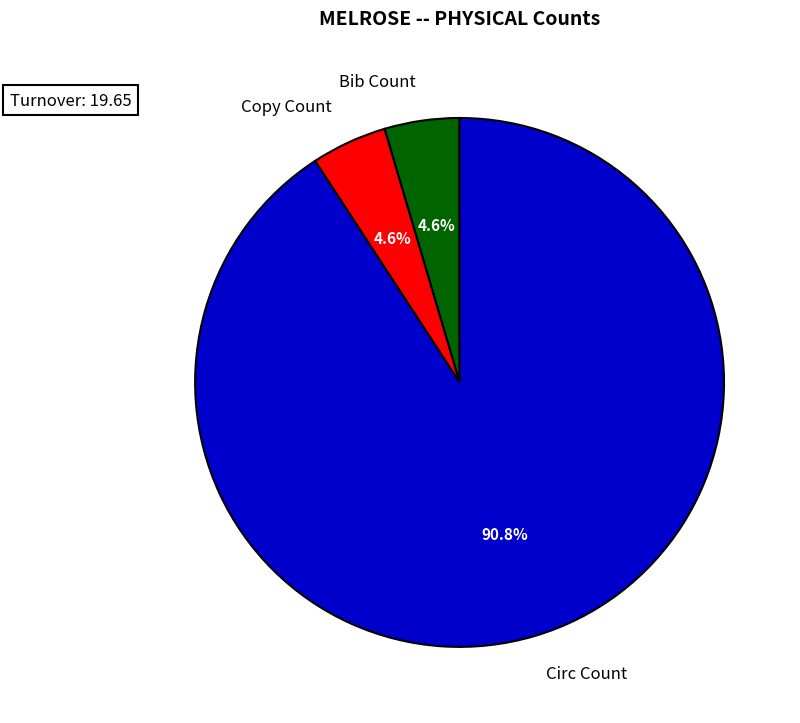

Is it true that Bib Count is 5% of the pie?

True